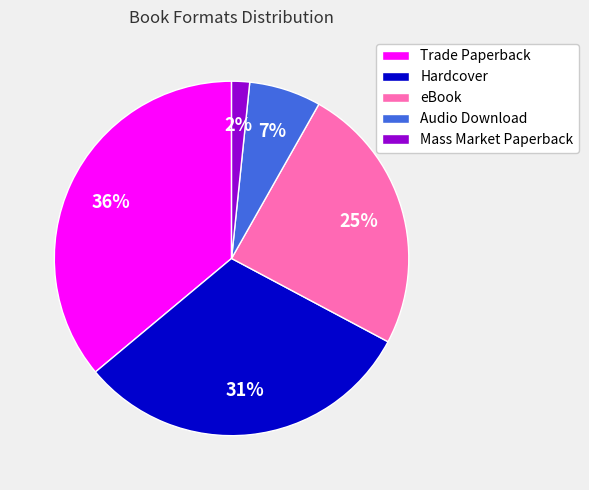

Does any single category account for the majority?

No